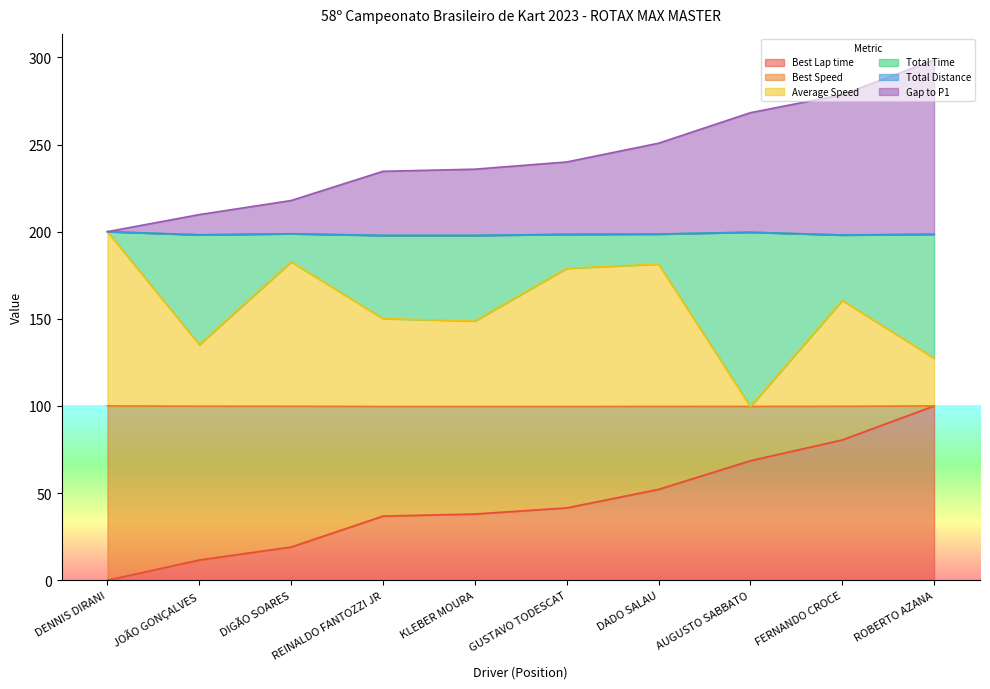

True or false: Best Lap time has more than 1 interior local peaks.

False